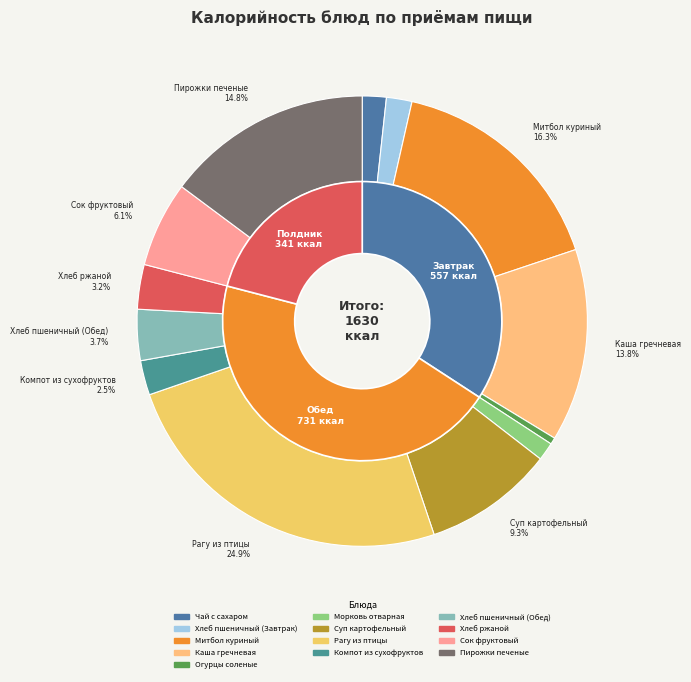

Approximately how many times larger is the value at Митбол куриный compared to Огурцы соленые?

34.1